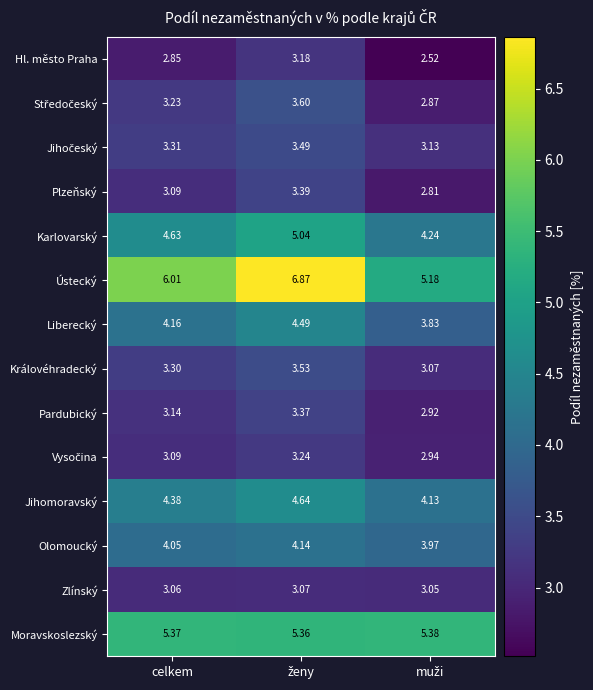

Which series has the largest range (max minus min)?

Ústecký